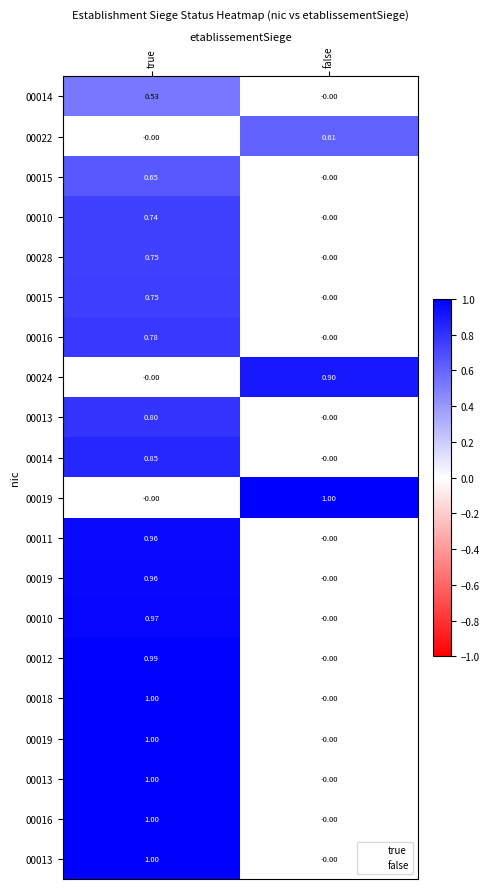

Between true and false, which is larger?

true